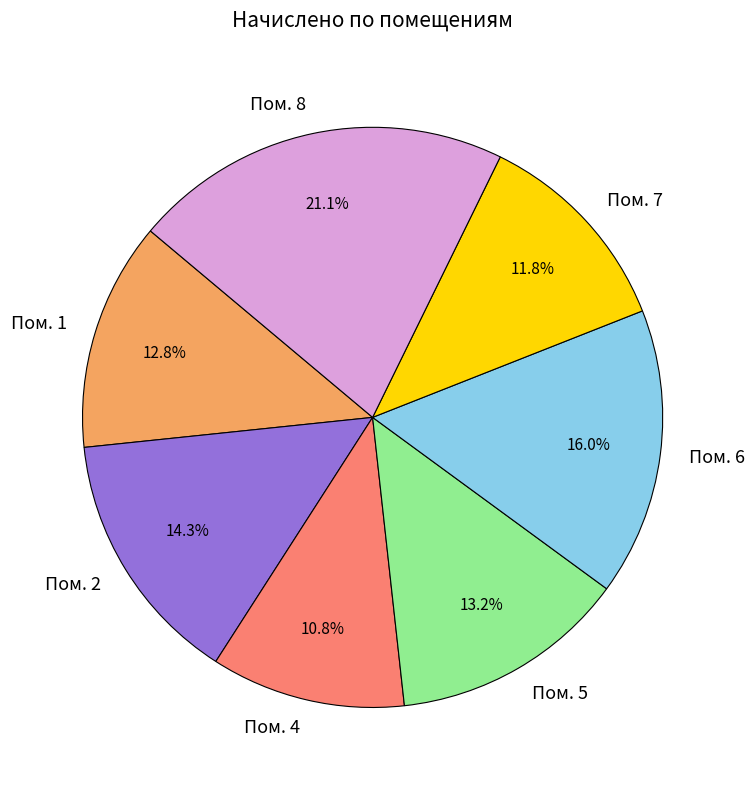

What is the ratio of the value at Пом. 6 to the value at Пом. 4?

1.5